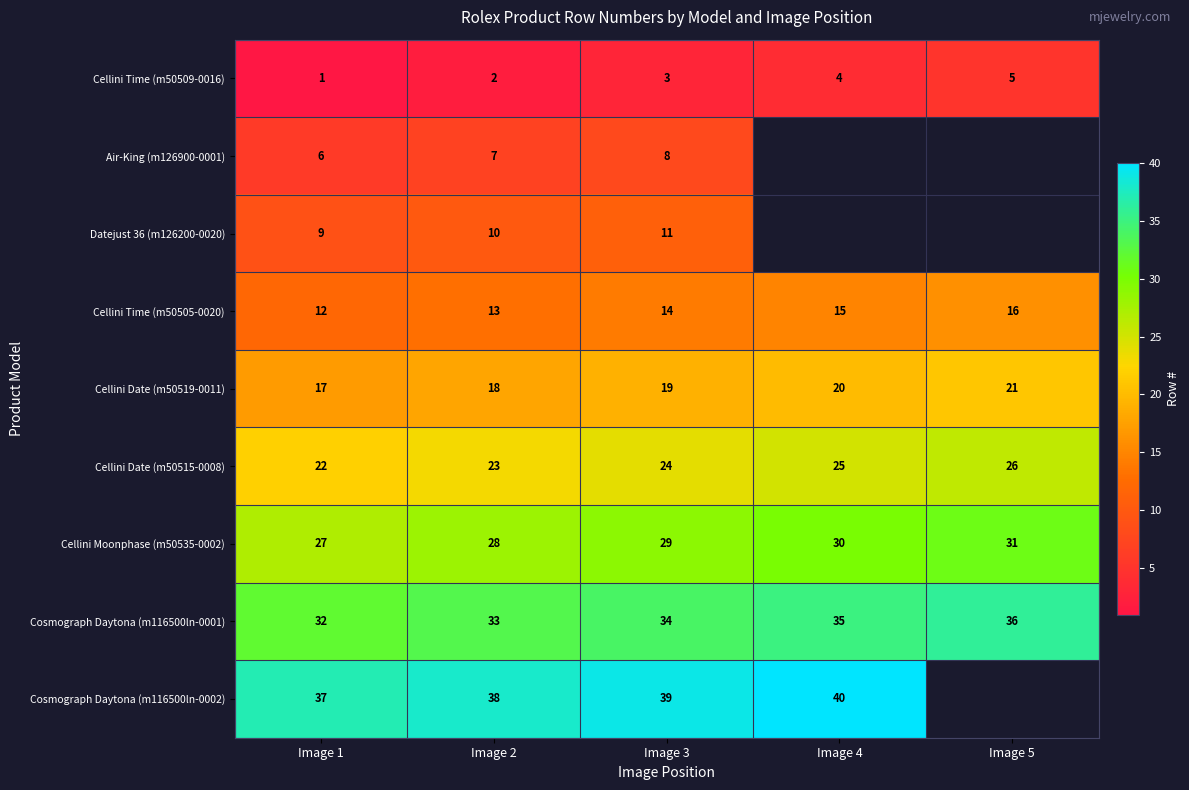

At which label does Cosmograph Daytona (m116500ln-0001) reach its minimum?

Image 1